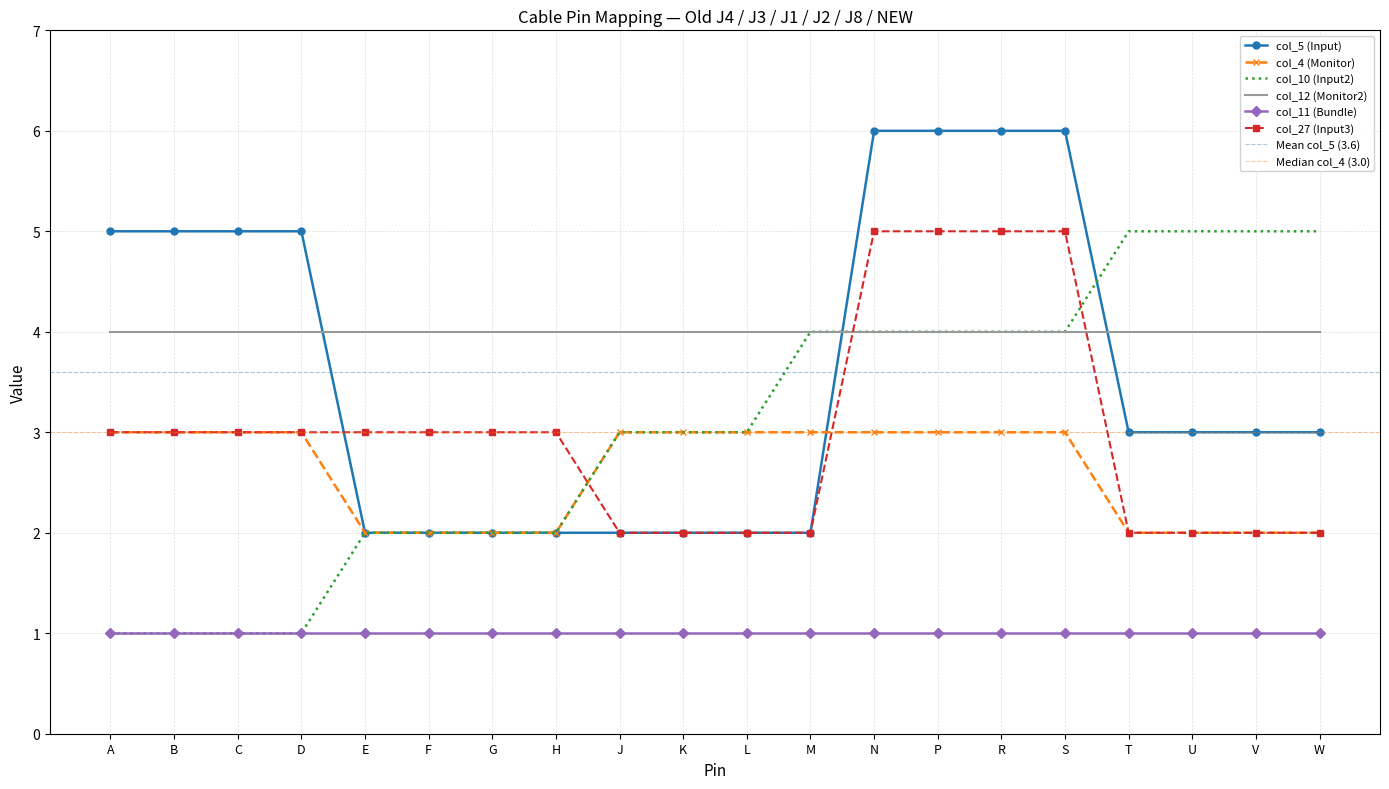

List the labels in order of col_27 (Input3) value, largest first.

N, P, R, S, A, B, C, D, E, F, G, H, J, K, L, M, T, U, V, W